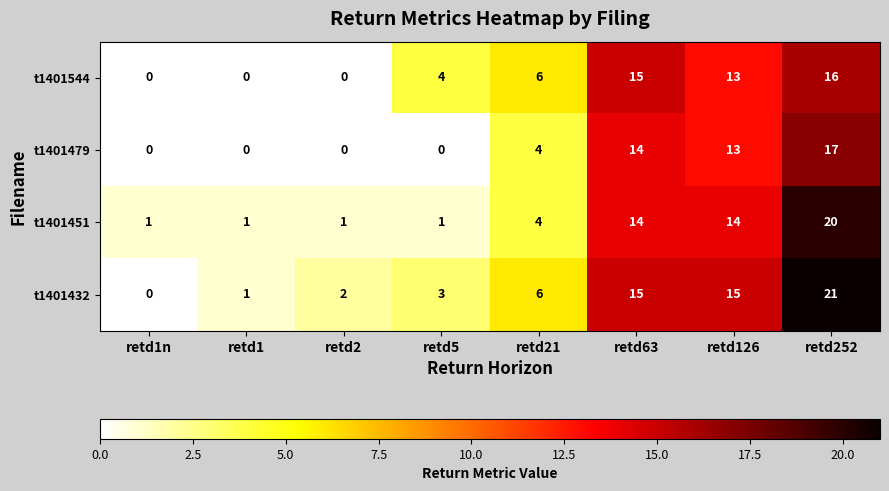

Is it true that t1401479 equals 4 at retd21?

True